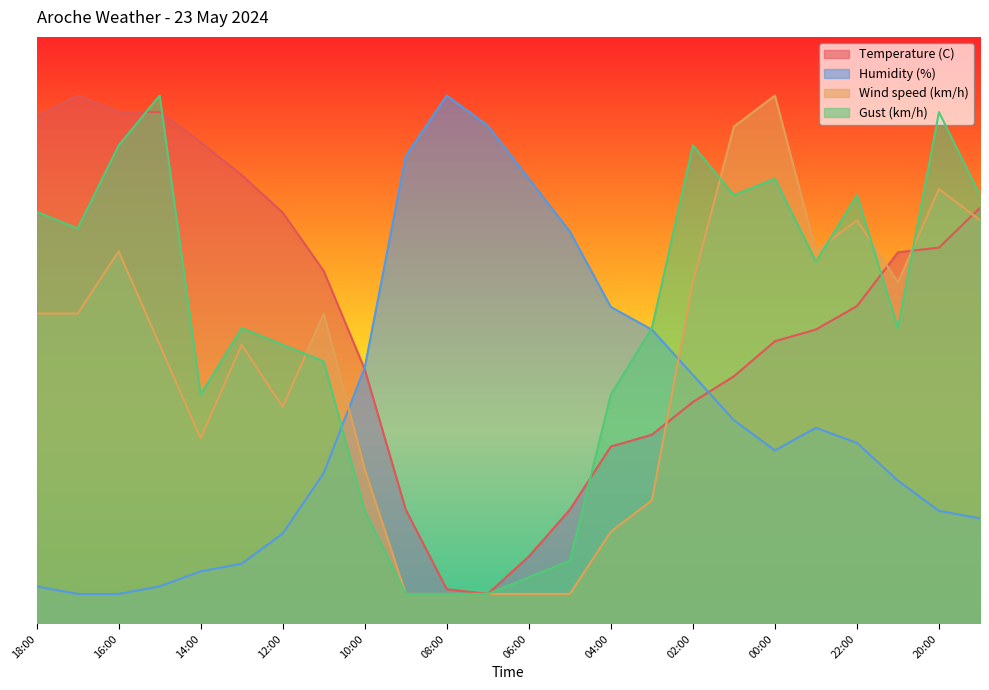

What is the value of the Wind speed (km/h) point at the 10th from the left?

5.0